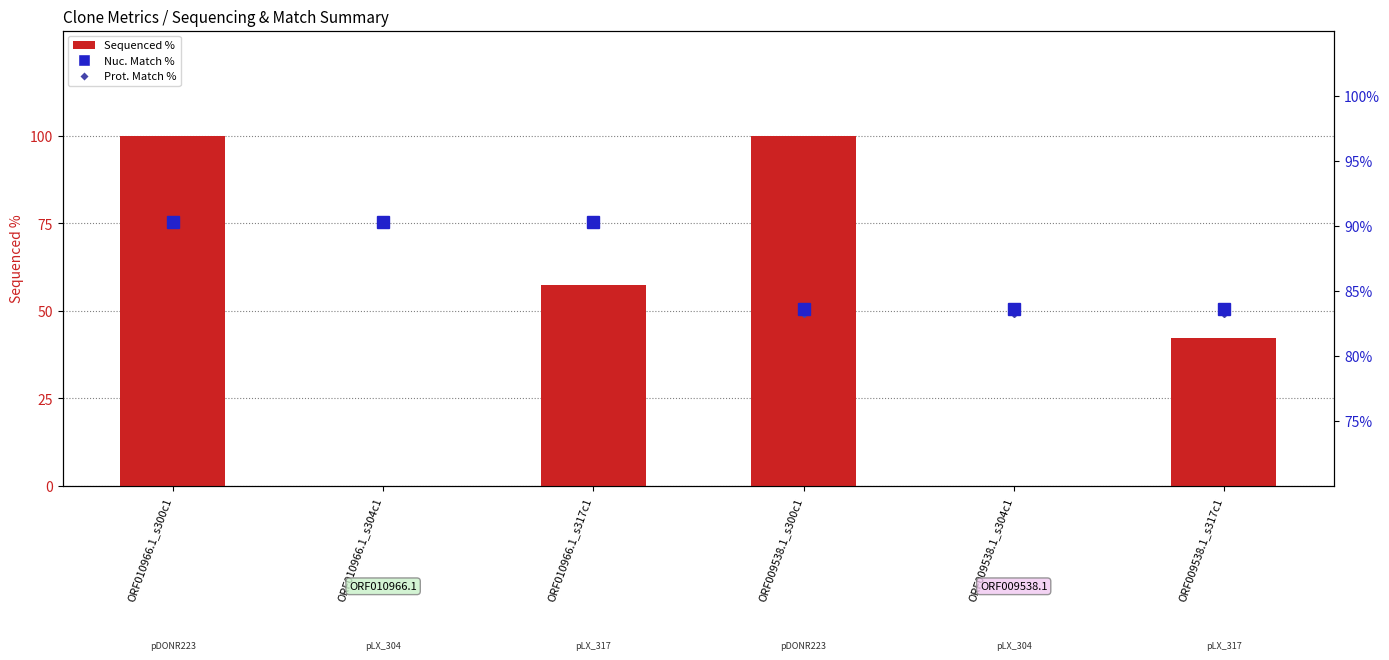

Which series has the largest total across all categories?

Nuc. Match %